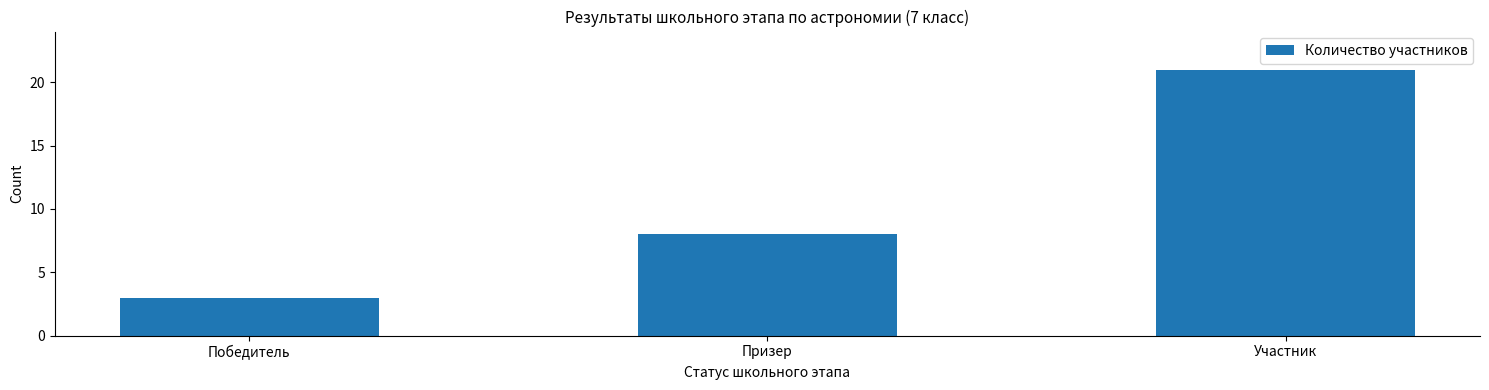

How many series are shown in this chart?

1